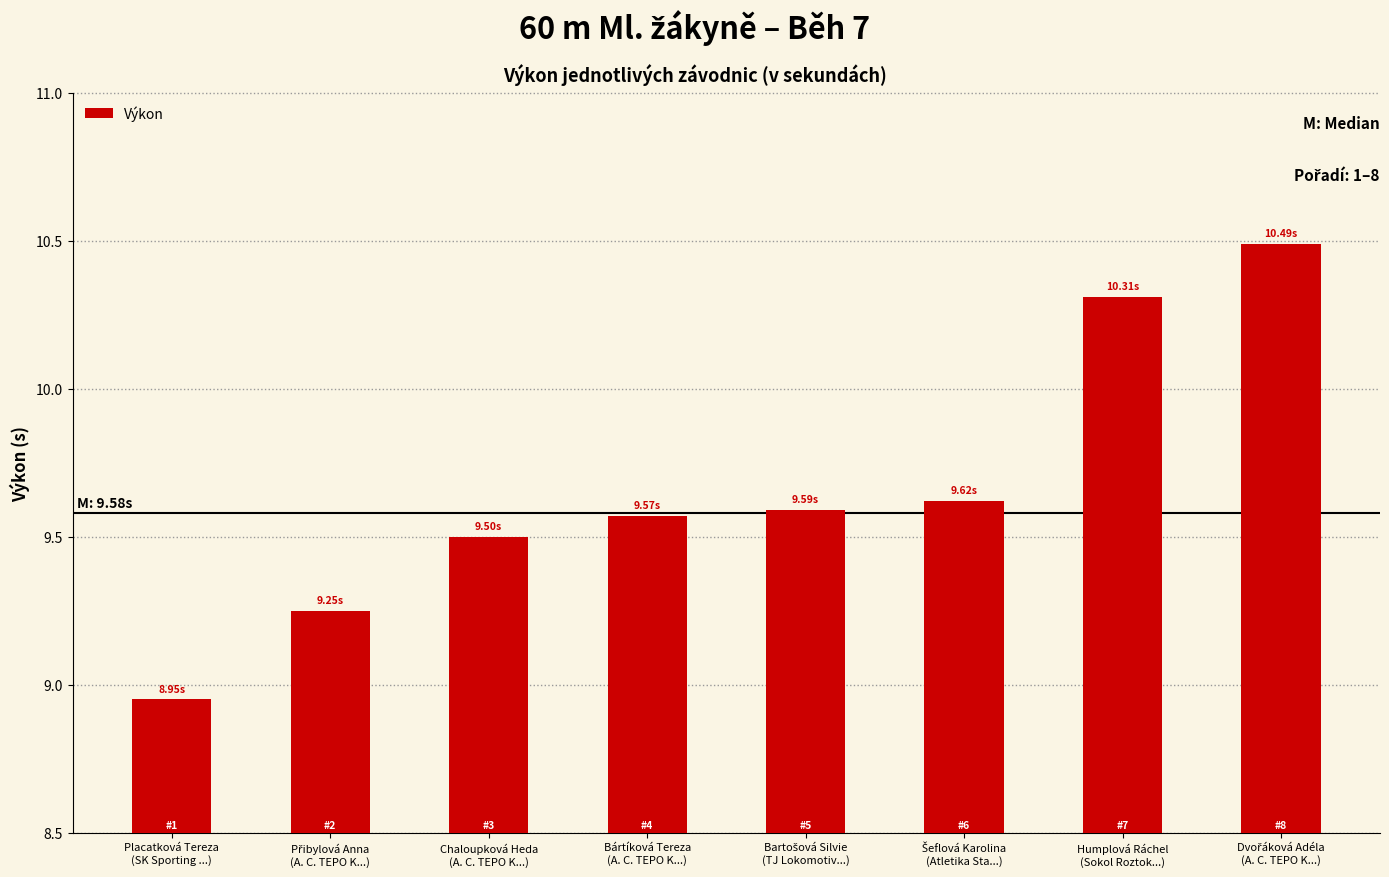

What is the difference between the maximum and minimum values?

1.5